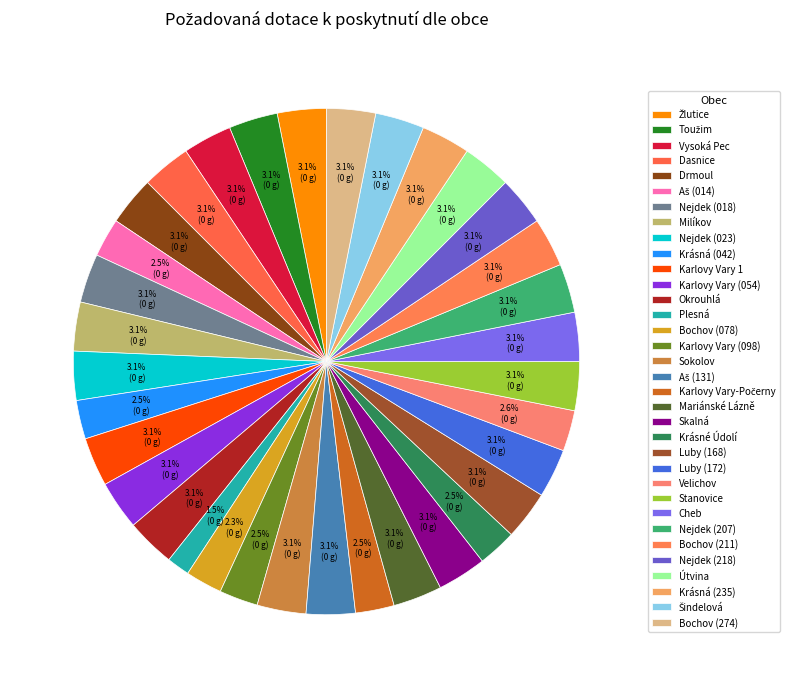

How many segments does this pie chart have?

34